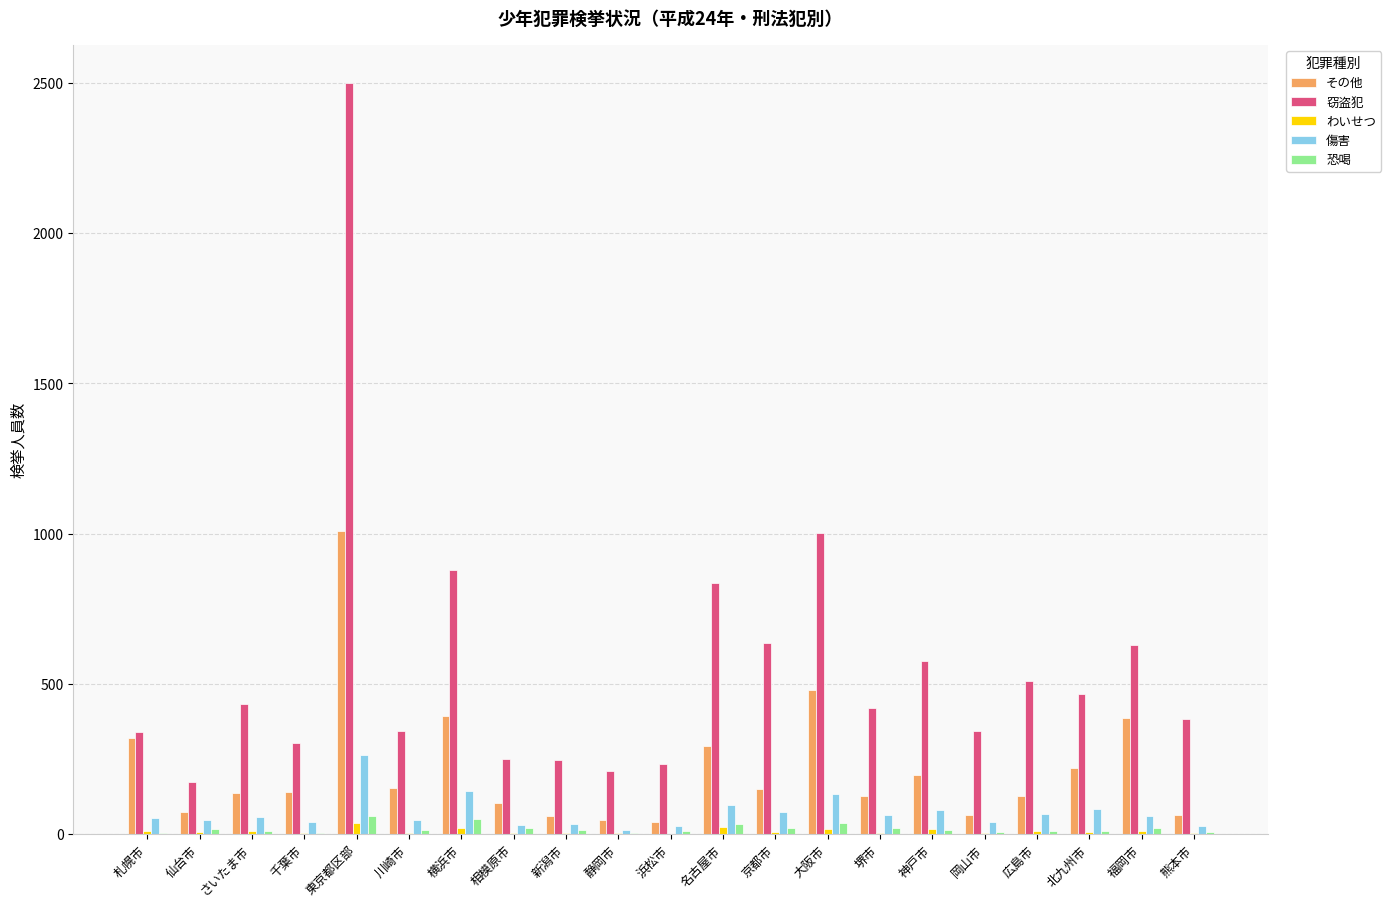

What is the greatest value displayed?

2501